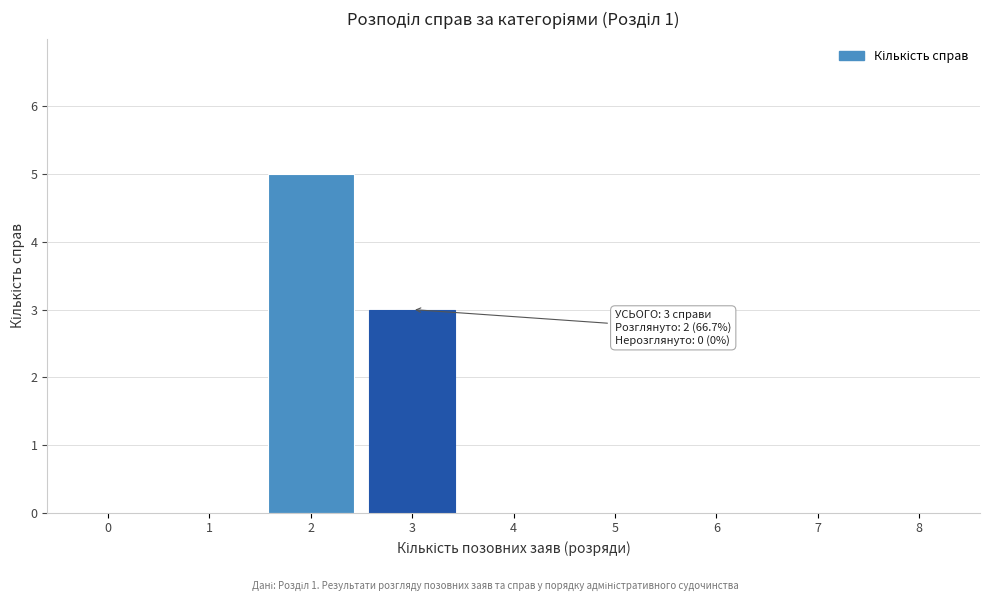

Reading left to right, extract all data points from this chart.

0=0	1=0	2=5	3=3	4=0	5=0	6=0	7=0	8=0